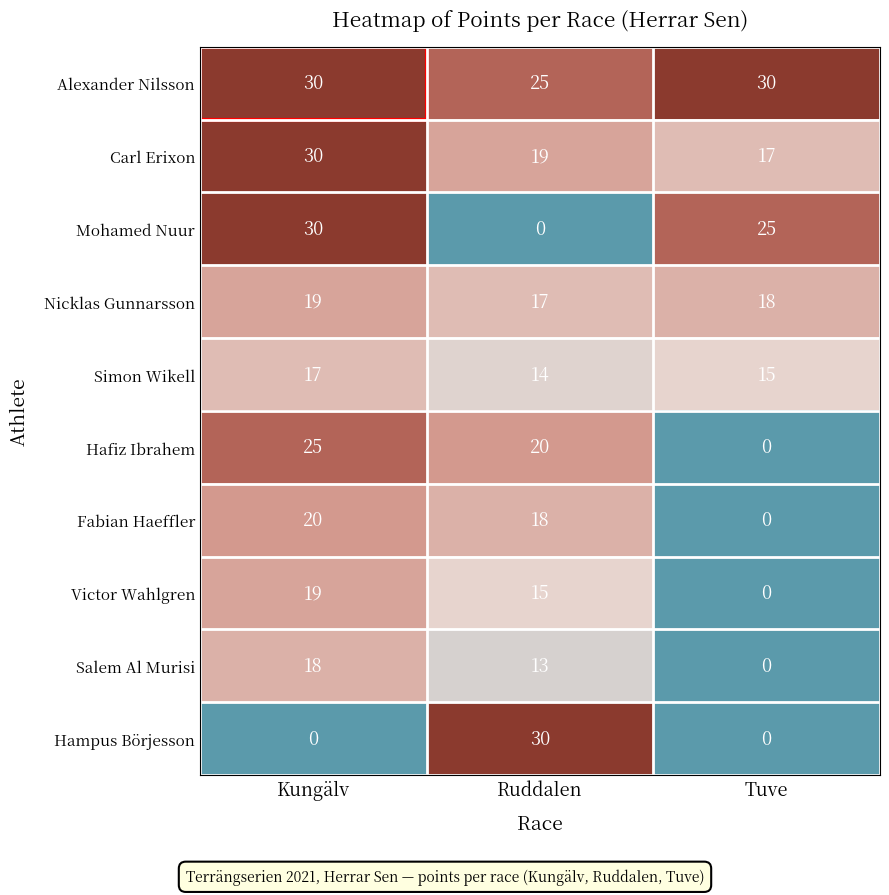

What is the maximum value shown in the chart?

30